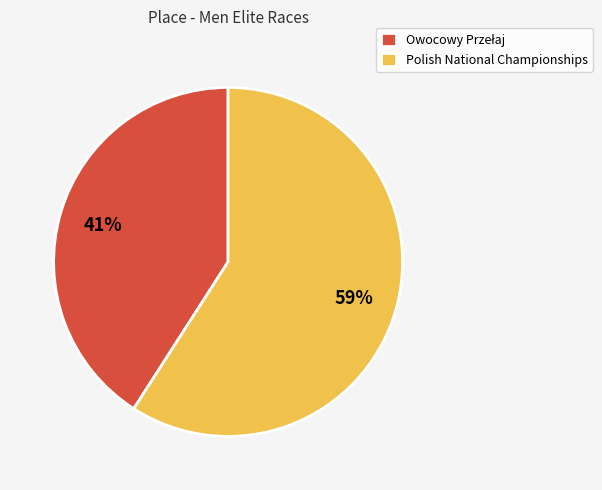

Count the number of slices in the pie.

2